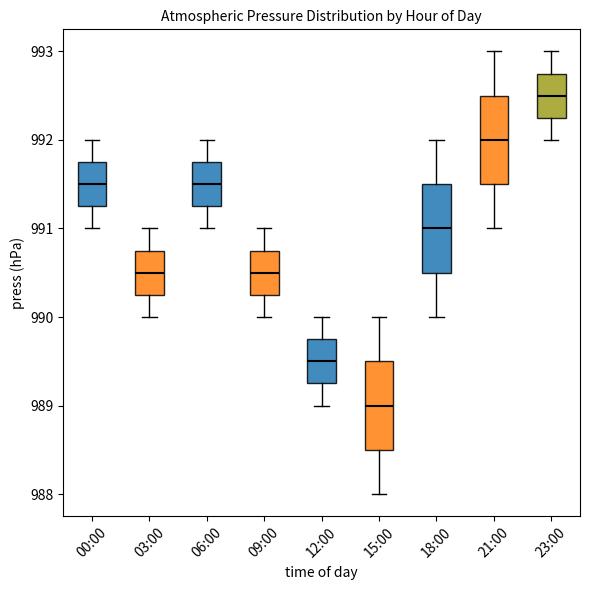

Which box's median line is the highest?

23:00